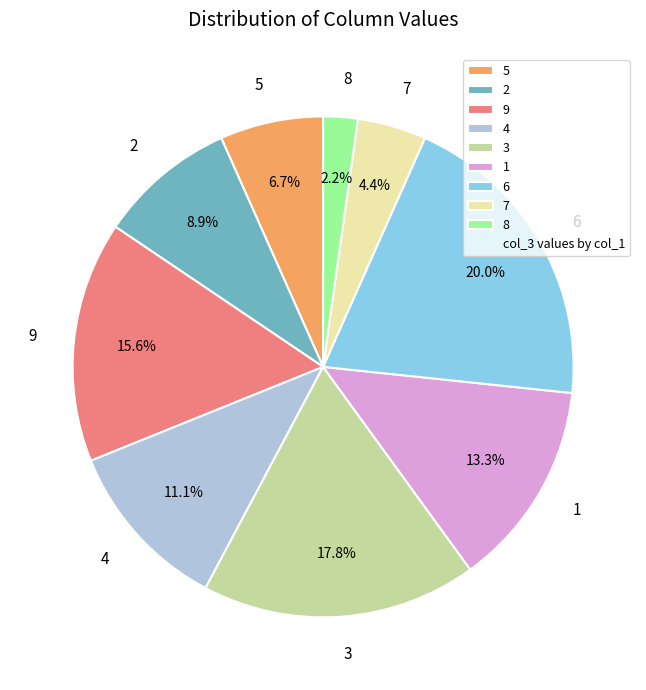

Does 2 represent more than half of the total?

No